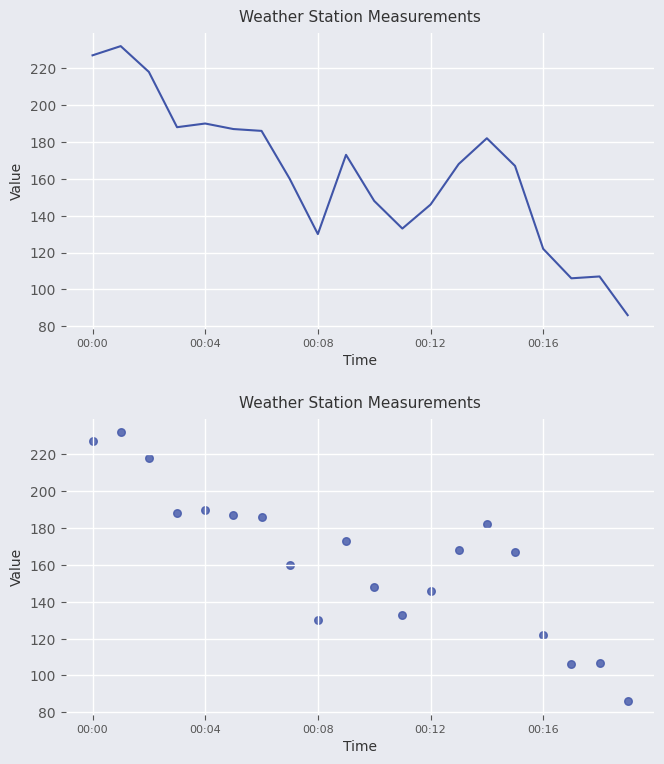

What is the ratio of the value at 14 to the value at 00:00?

0.8